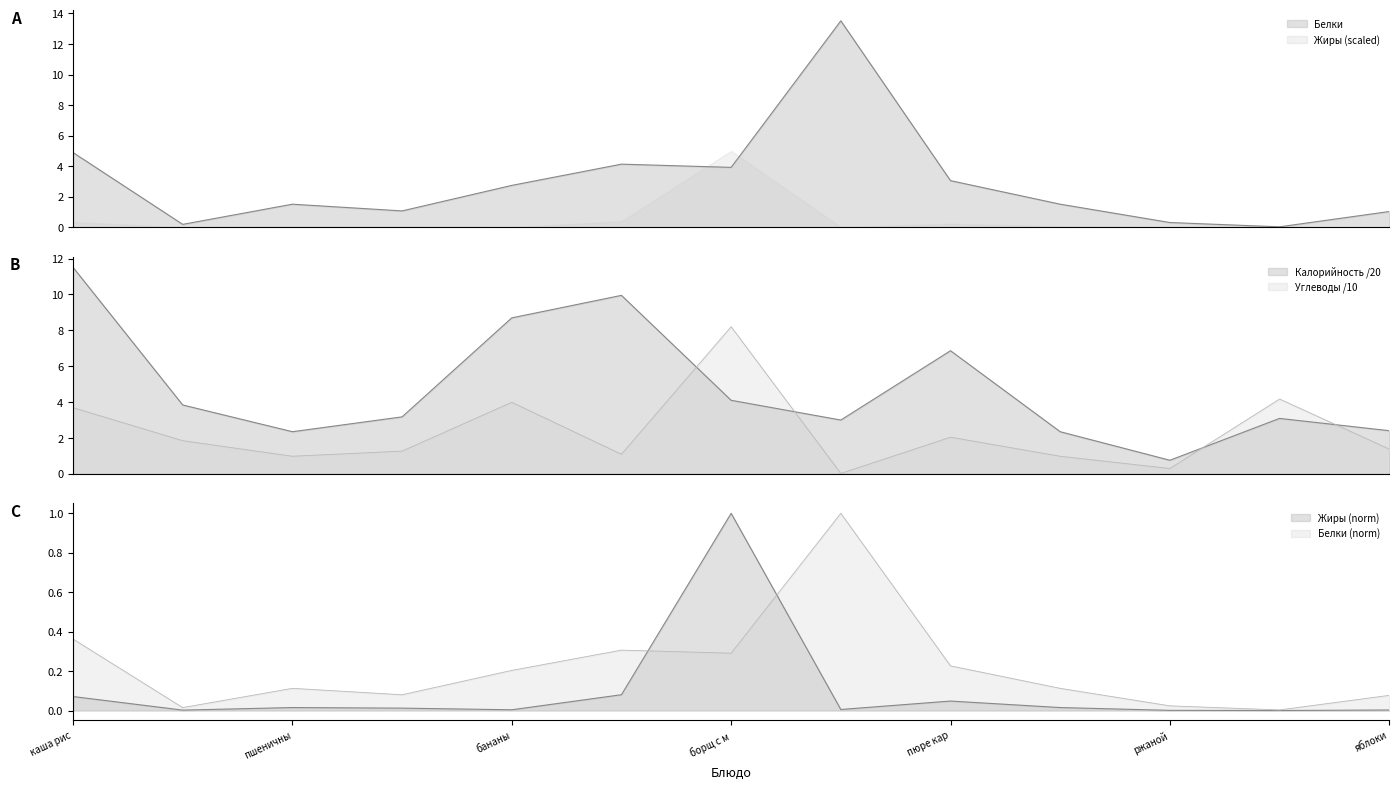

Which series has the largest range (max minus min)?

Белки